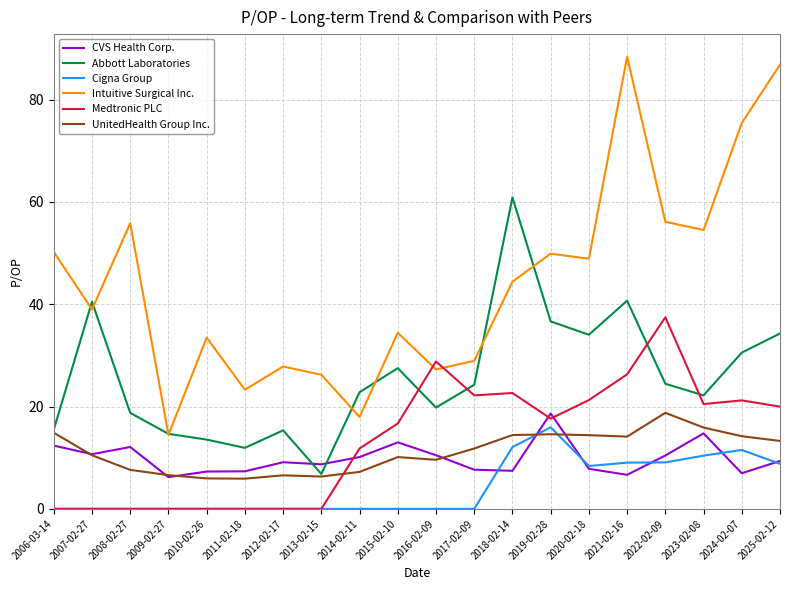

Is the value of CVS Health Corp. at 2024-02-07 greater than the value of UnitedHealth Group Inc. at 2024-02-07?

No